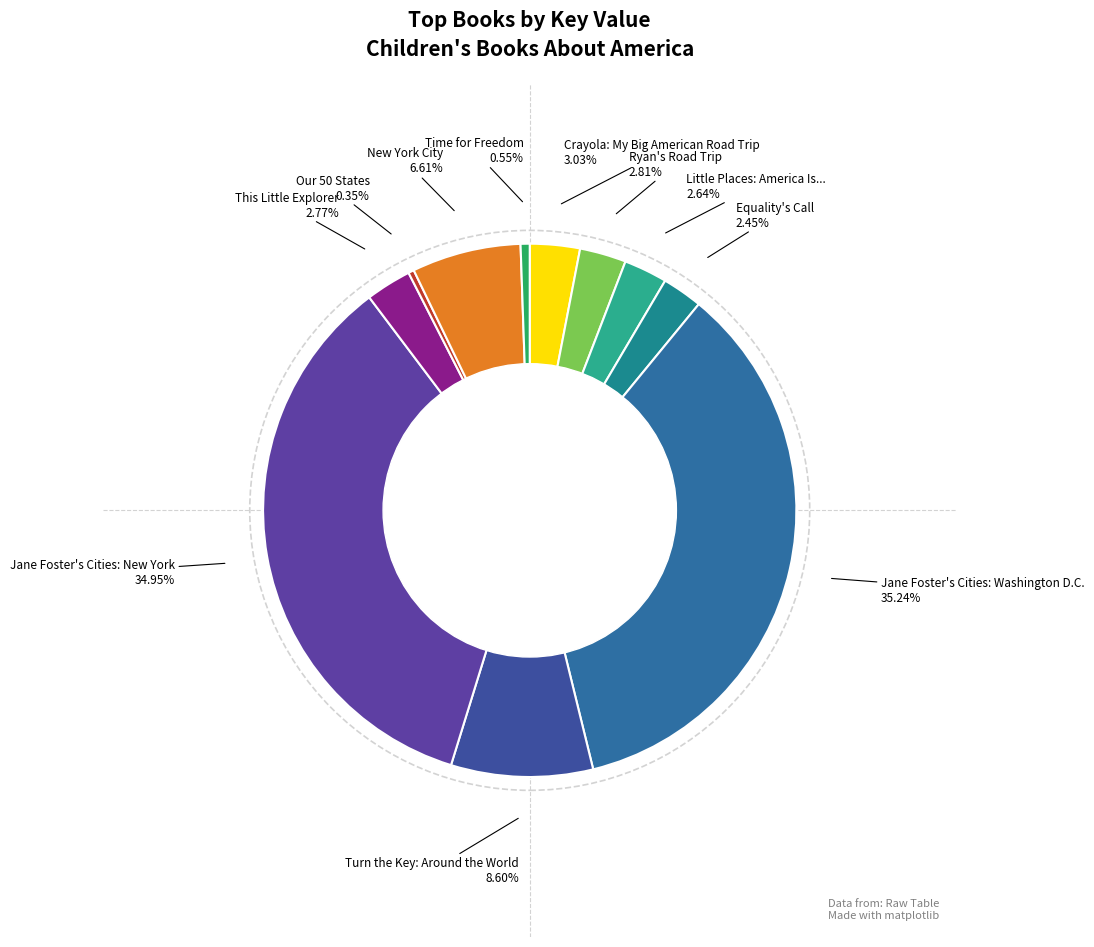

To the nearest percent, what is the average slice percentage?

9%